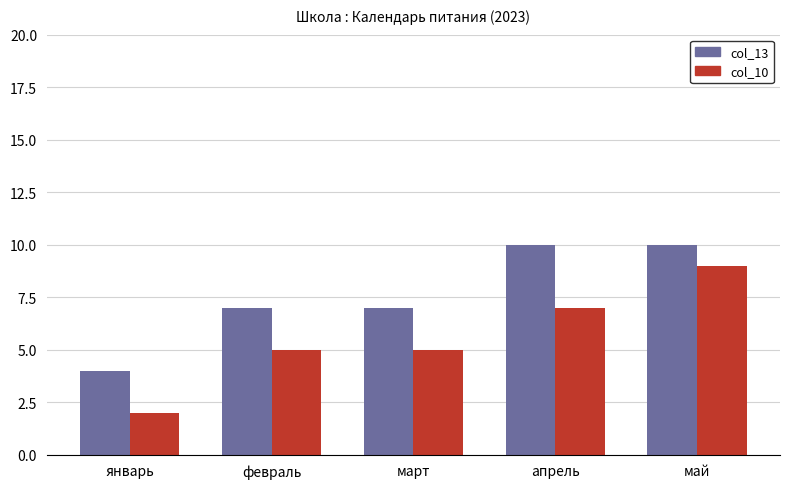

At which category is the sum across all series the highest?

май